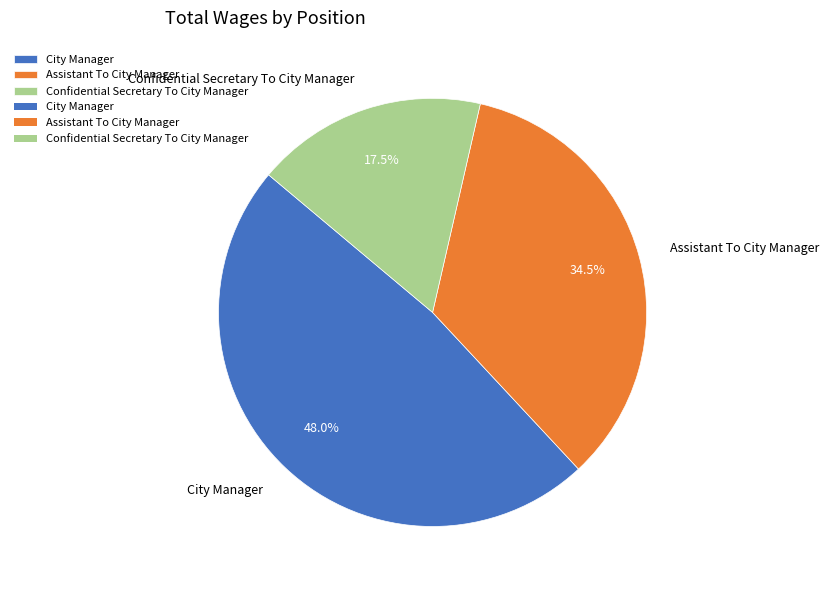

Do Confidential Secretary To City Manager and Assistant To City Manager together represent more than half of the pie?

Yes